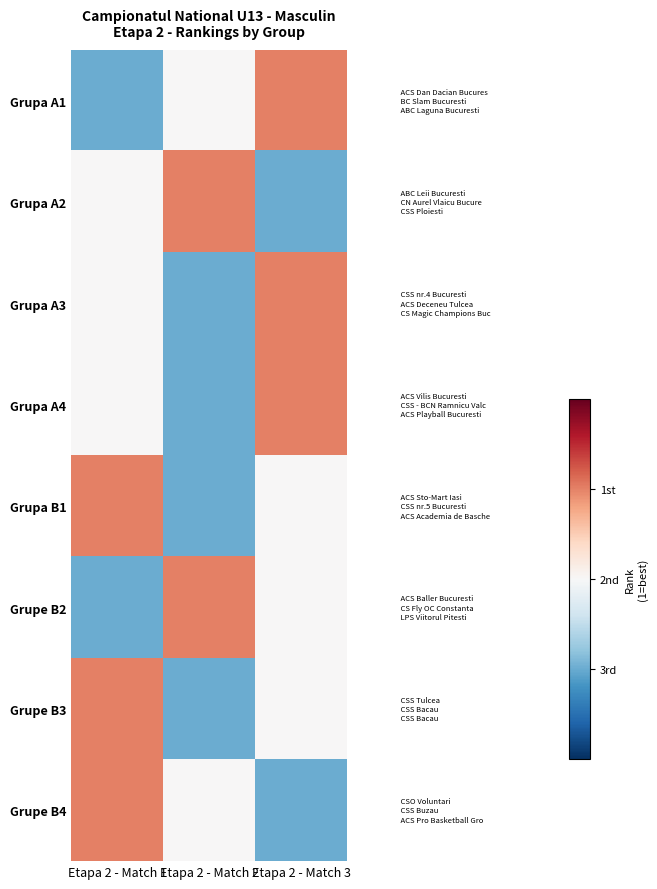

What is the maximum value shown in the chart?

1